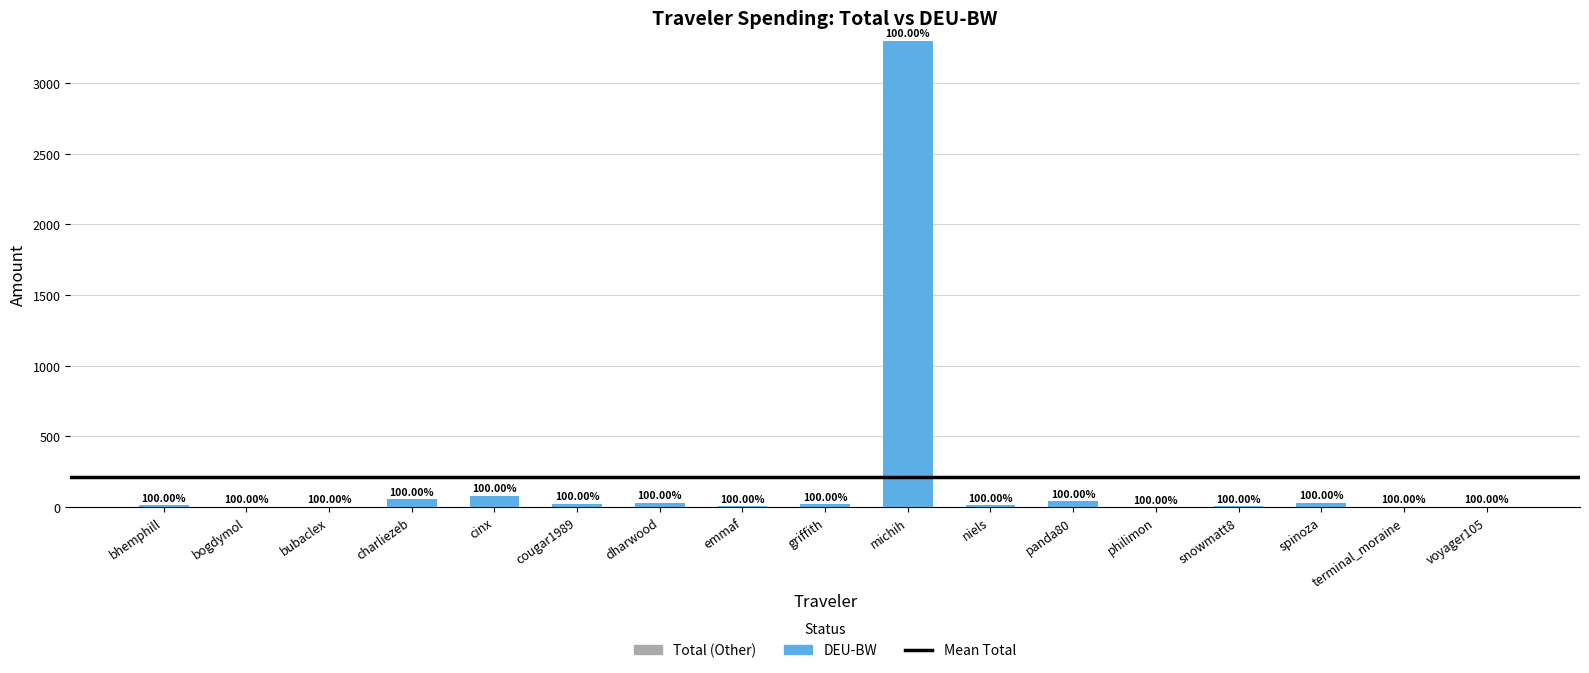

The chart shows a value of 7.2 at snowmatt8. True or false?

False